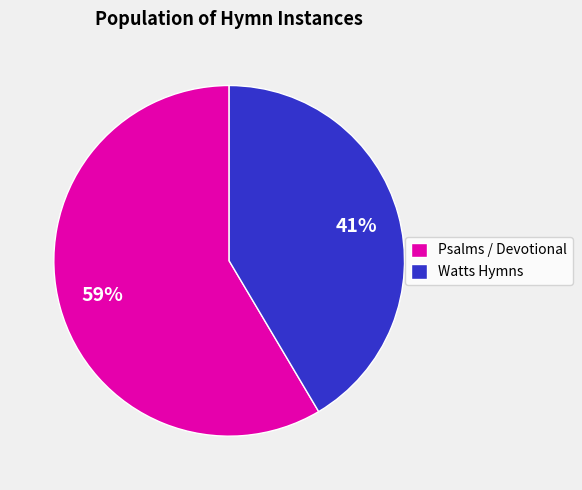

Which slice is the smallest?

Watts Hymns